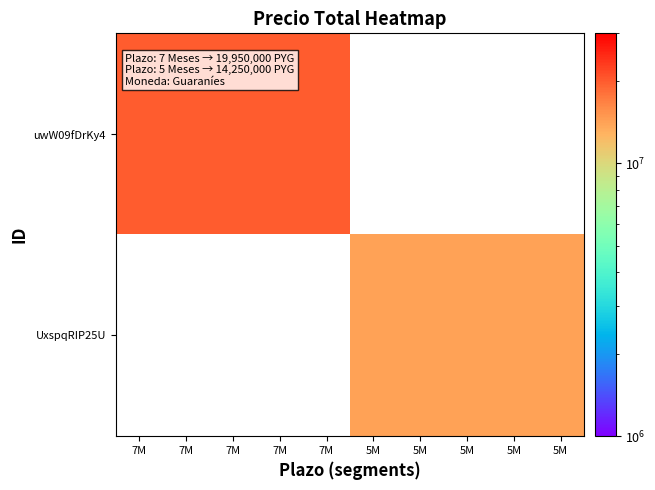

Which series has the largest range (max minus min)?

uwW09fDrKy4